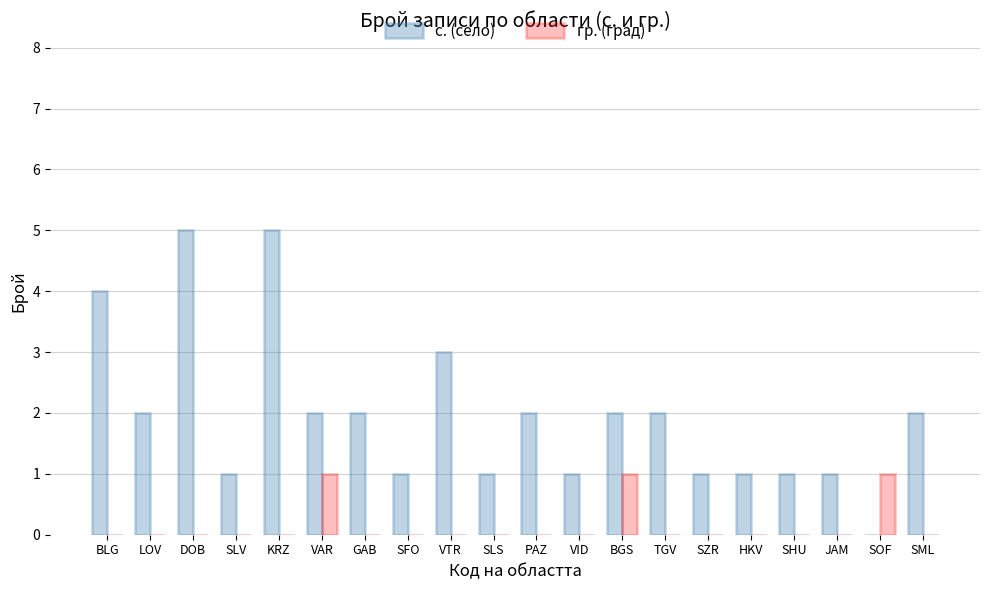

How many с. (село) values are between 1 and 2?

15